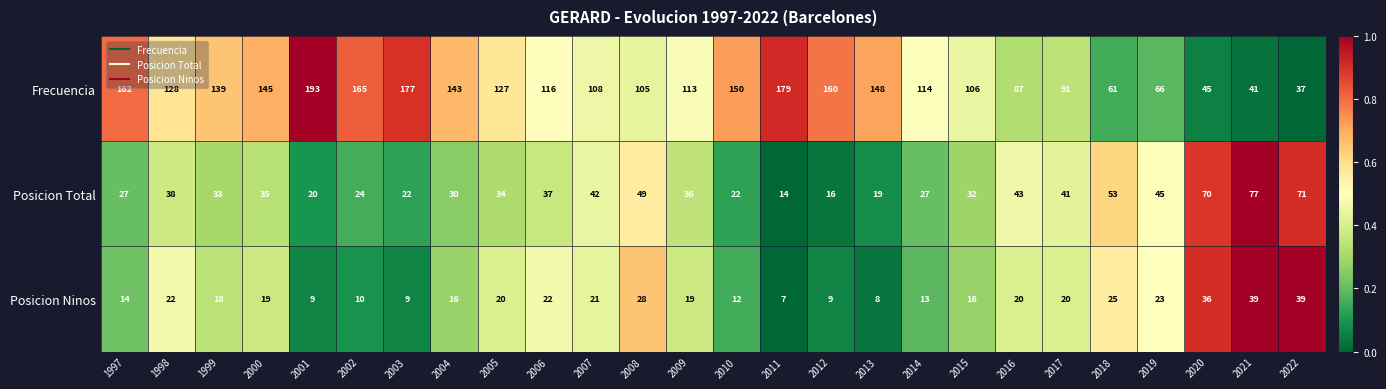

What is the sum of the Frecuencia values at 2017 and 2015?

197